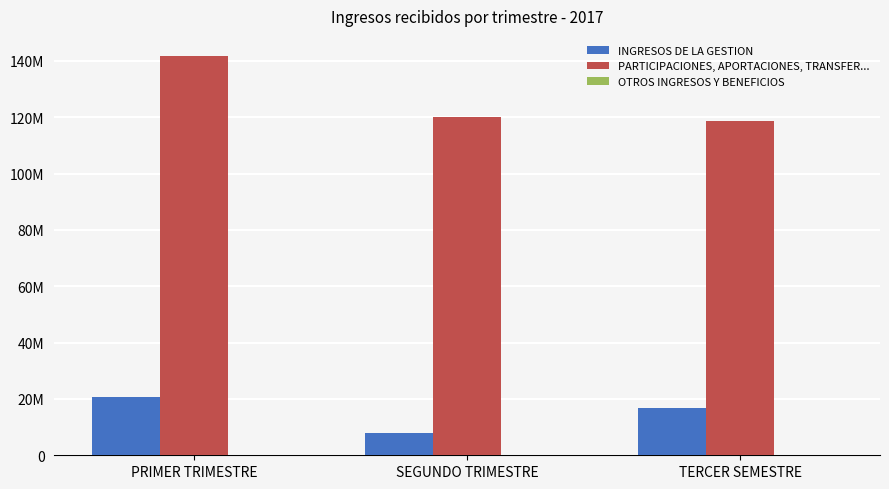

What is the value of the PARTICIPACIONES, APORTACIONES, TRANSFER... bar at the 1st from the left?

141798986